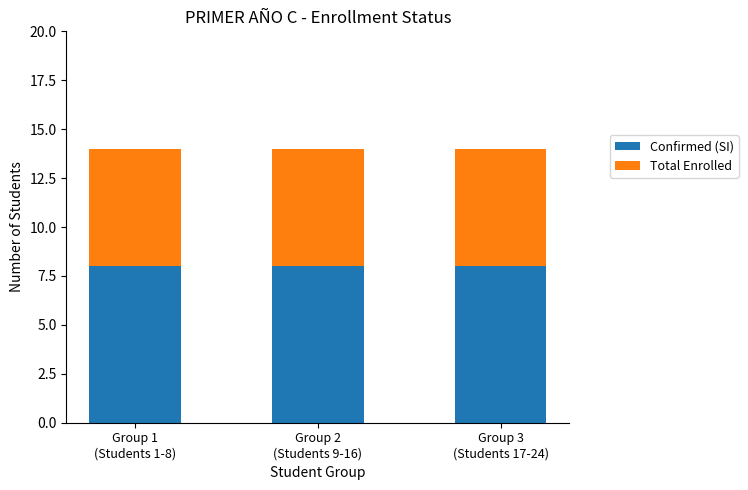

What is the minimum value for Confirmed (SI)?

8